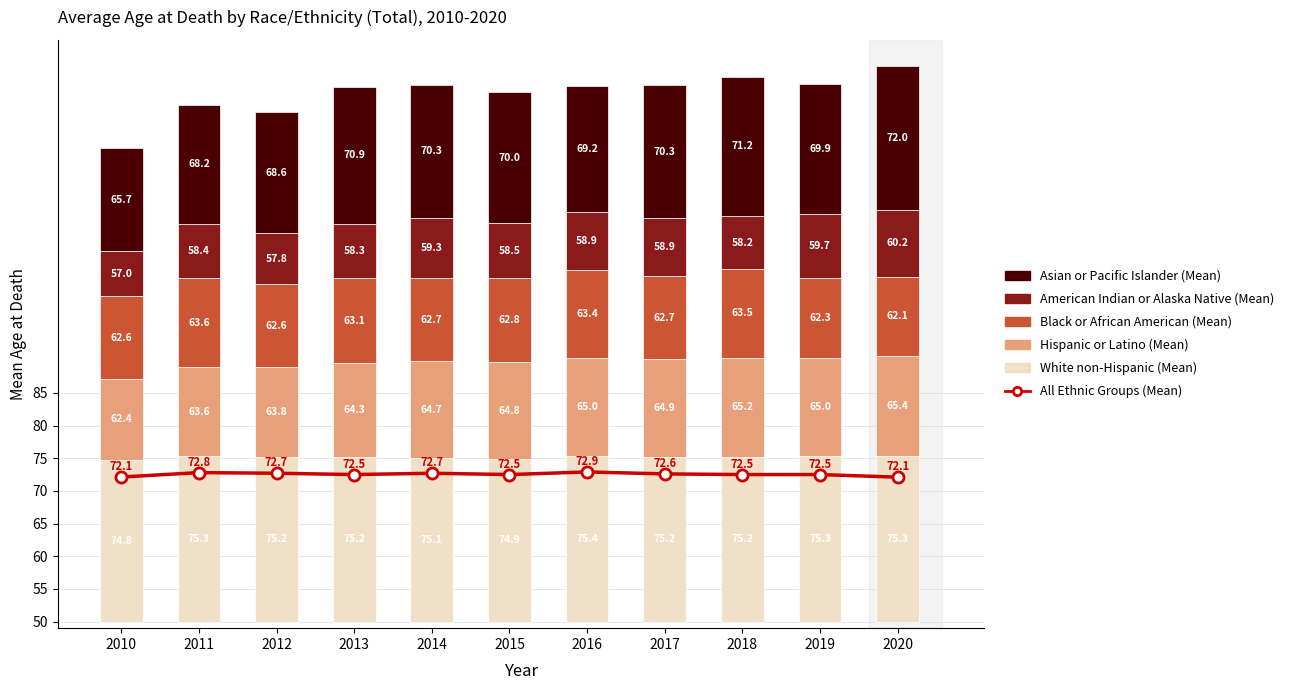

What are all the series names shown in the legend?

All Ethnic Groups (Mean), White non-Hispanic (Mean), Hispanic or Latino (Mean), Black or African American (Mean), American Indian or Alaska Native (Mean), Asian or Pacific Islander (Mean)